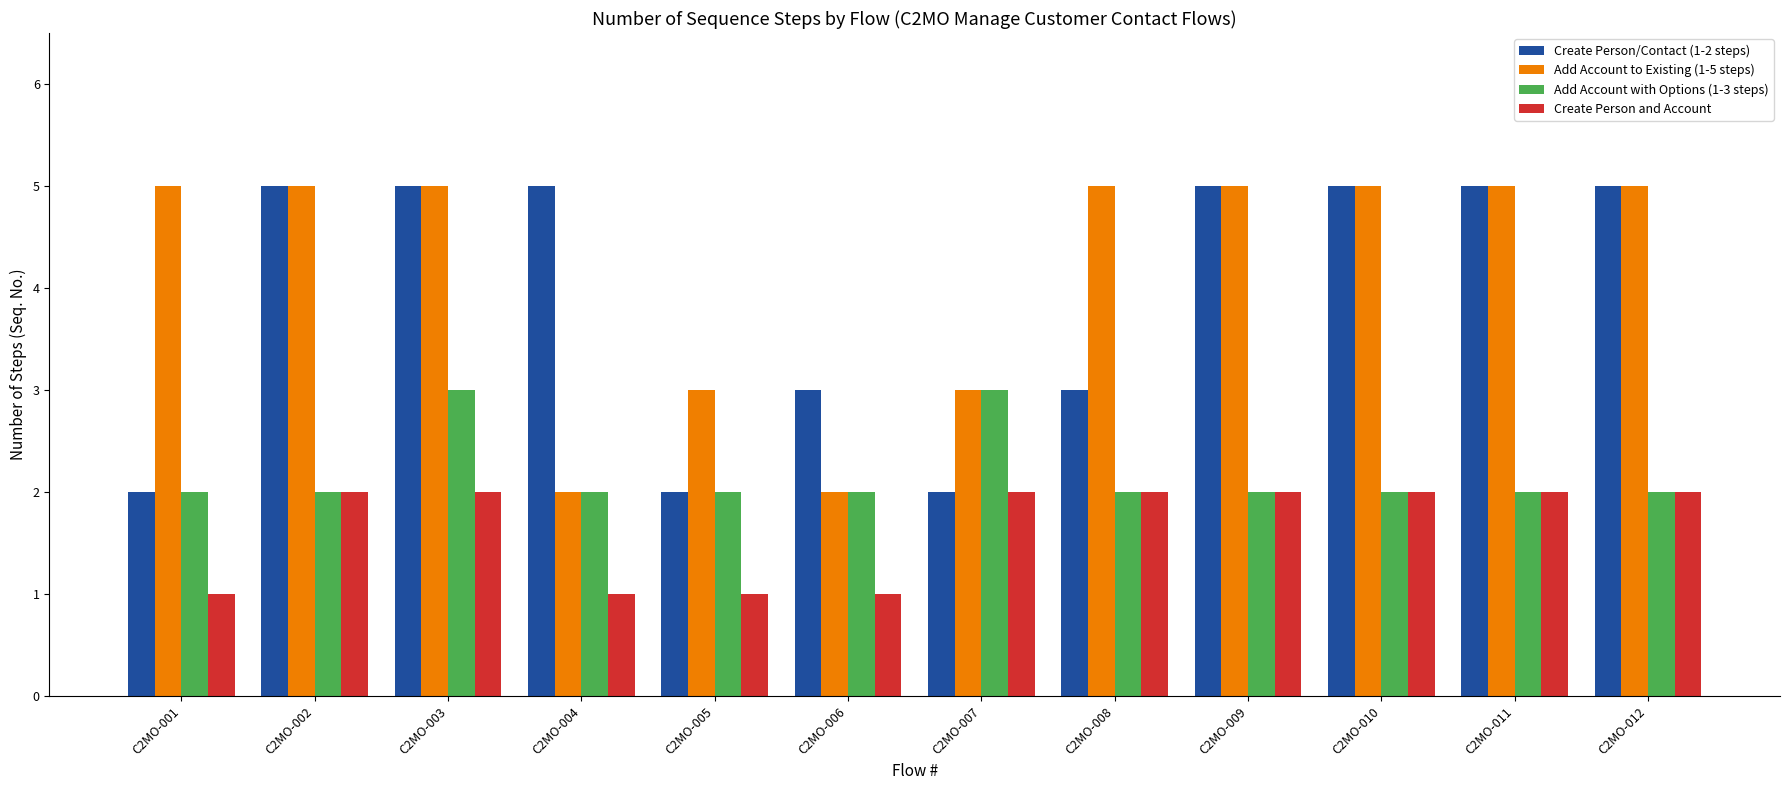

Which series changed the most between C2MO-001 and C2MO-007?

Add Account to Existing (1-5 steps)